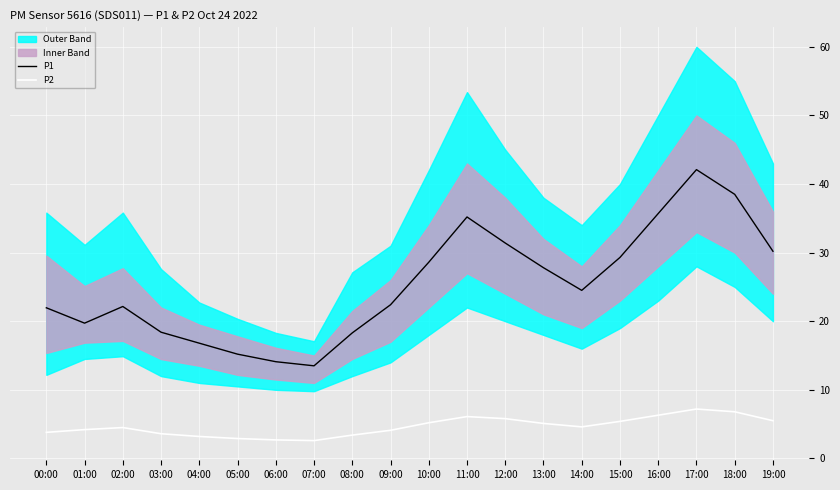

In P2, how many points are higher than both neighbors (excluding endpoints)?

3